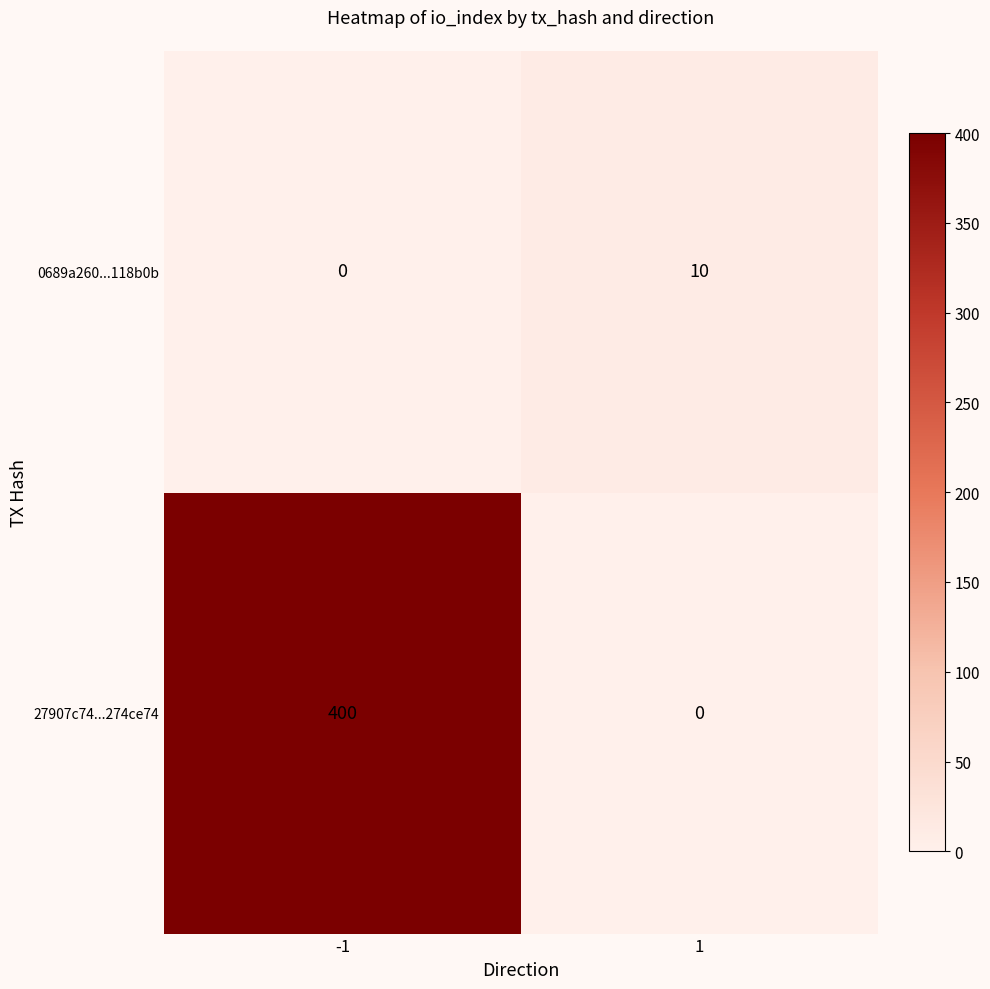

What is the total value across all series at -1?

400